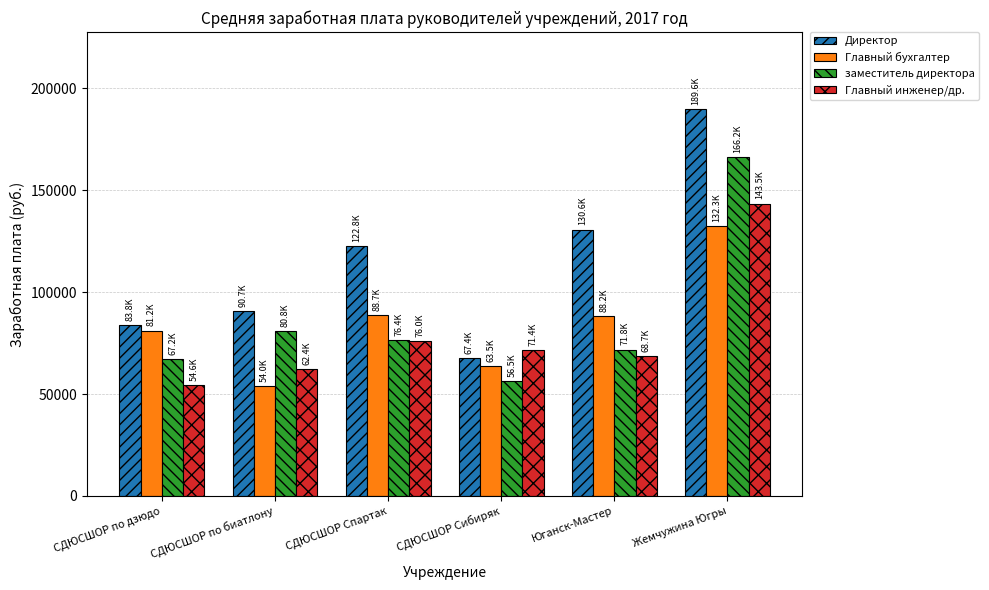

What is the difference between the Главный бухгалтер values at СДЮСШОР по биатлону and СДЮСШОР по дзюдо?

27168.0